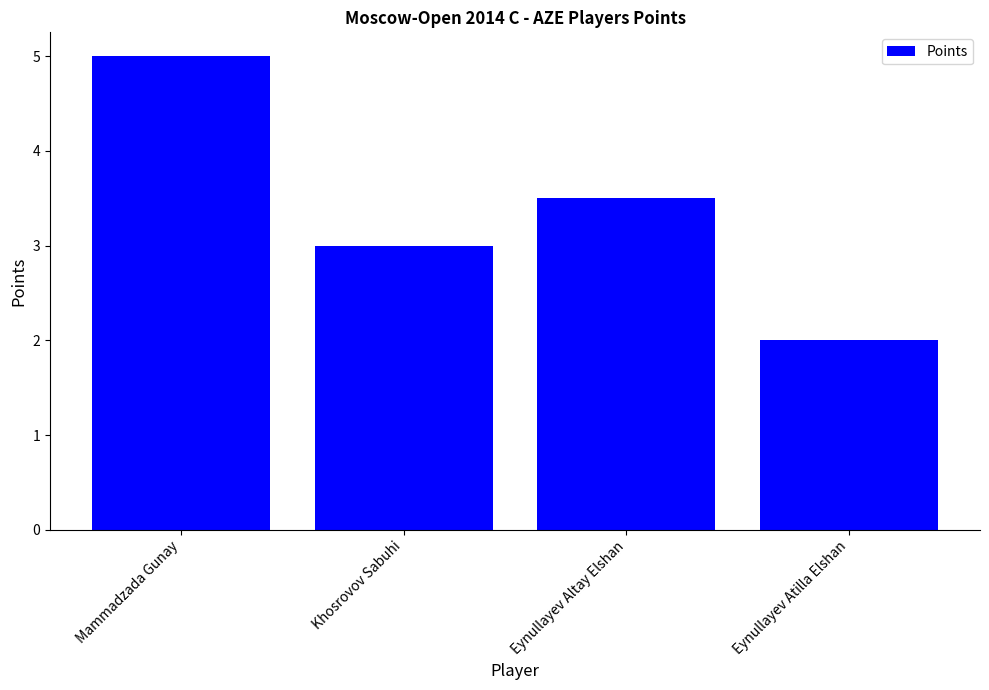

What is the difference between the values at Eynullayev Altay Elshan and Khosrovov Sabuhi?

0.5